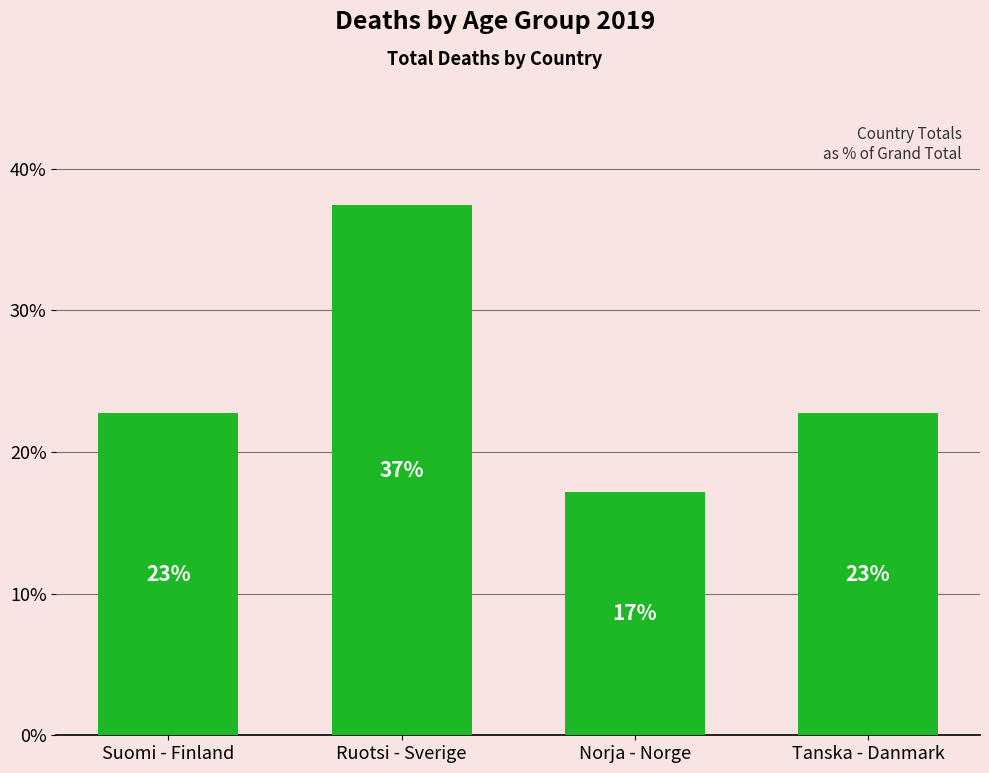

True or false: the data shows 50.7 at Ruotsi - Sverige.

False